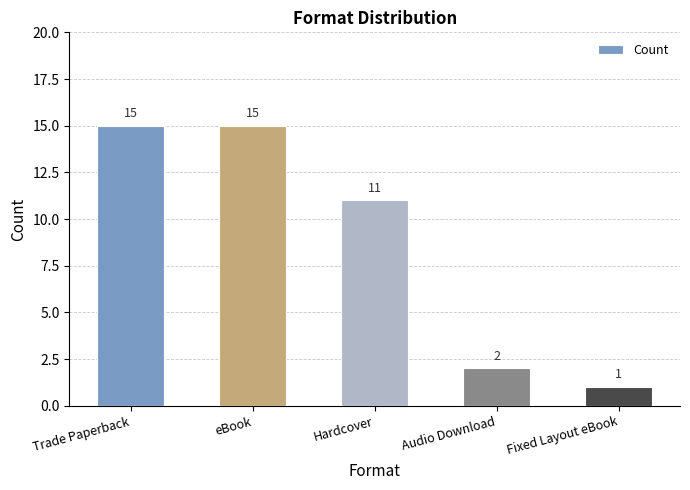

How many data points does each series have?

5